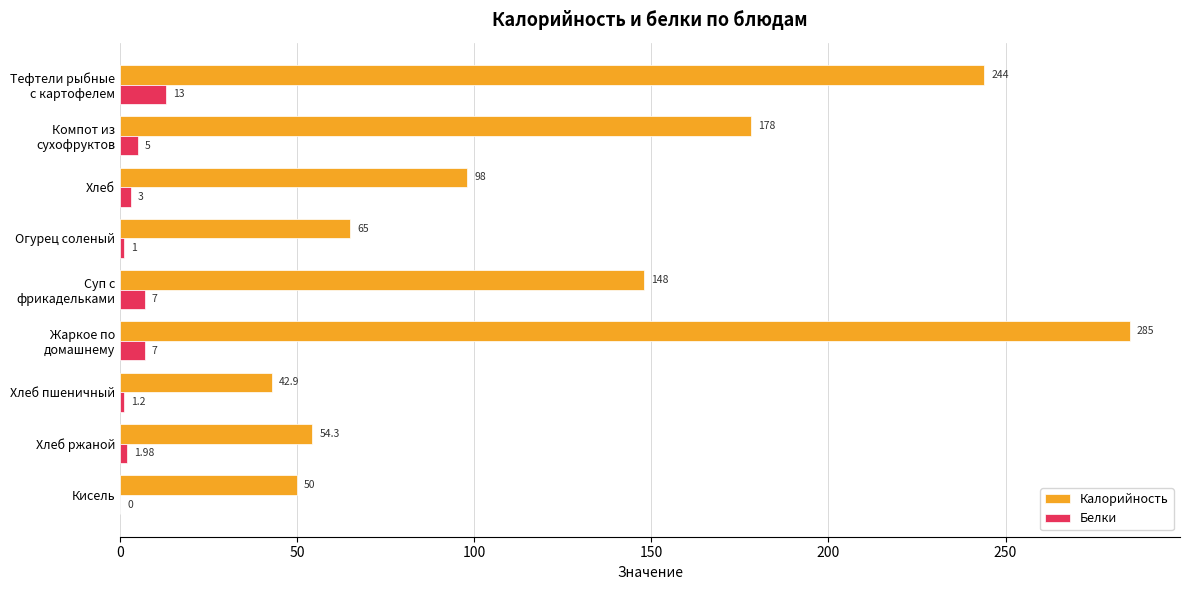

Is the value of Калорийность at Огурец соленый greater than the value of Белки at Хлеб ржаной?

Yes